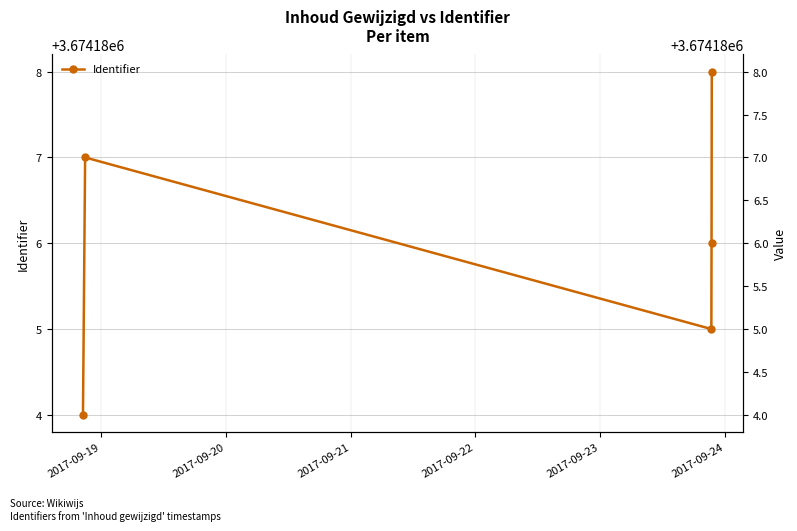

Reading right to left, what are all the values shown in this chart?

3674188	3674186	3674185	3674187	3674184